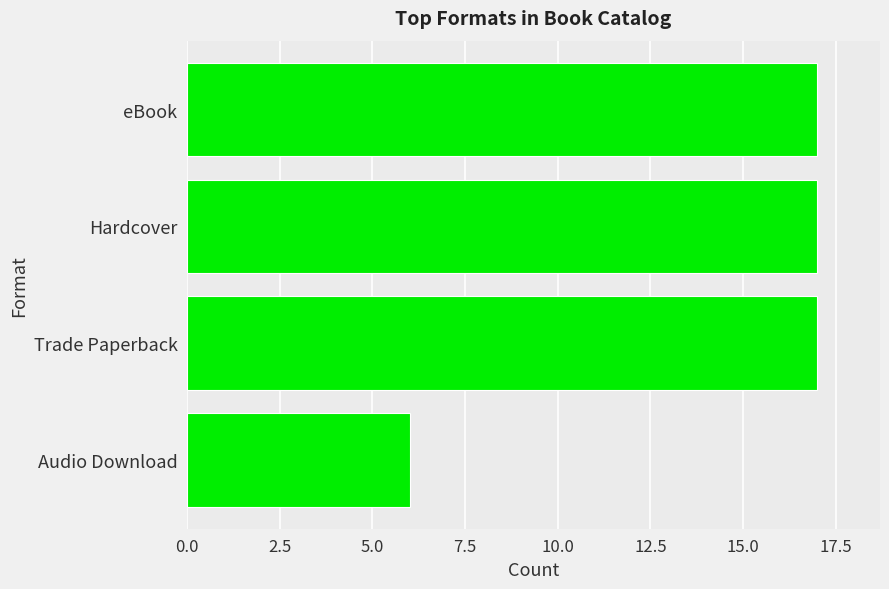

Which label corresponds to the smallest value in the chart?

Audio Download